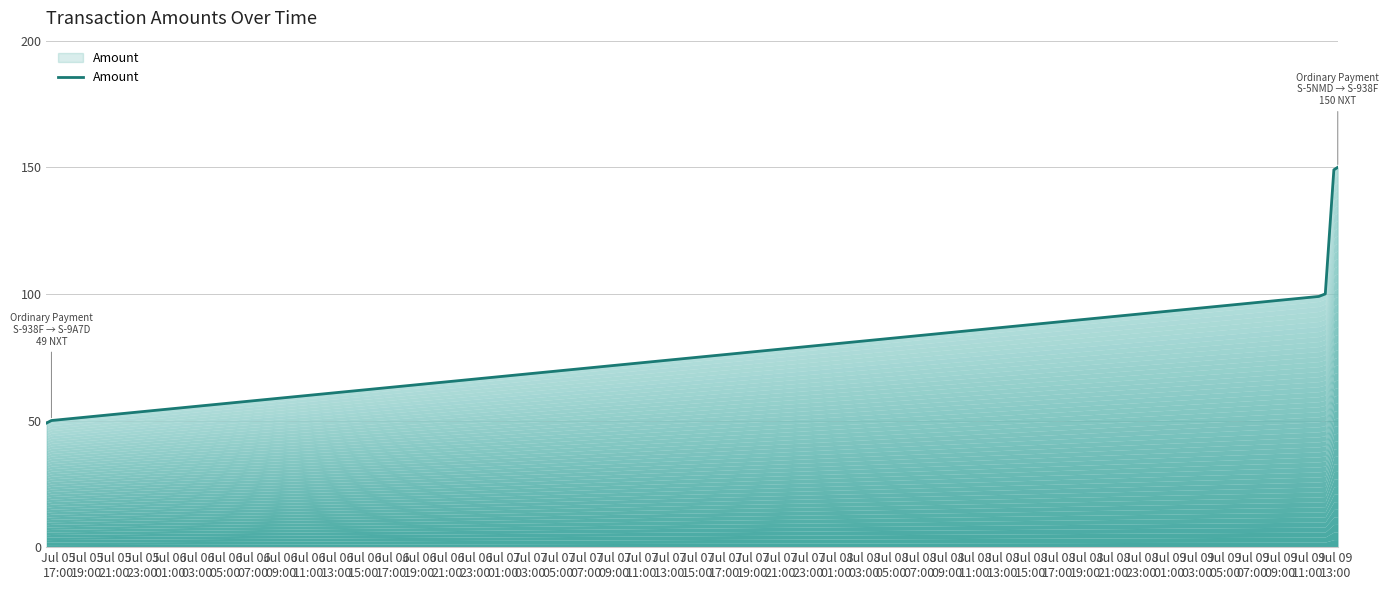

How many lines are shown in the chart?

1